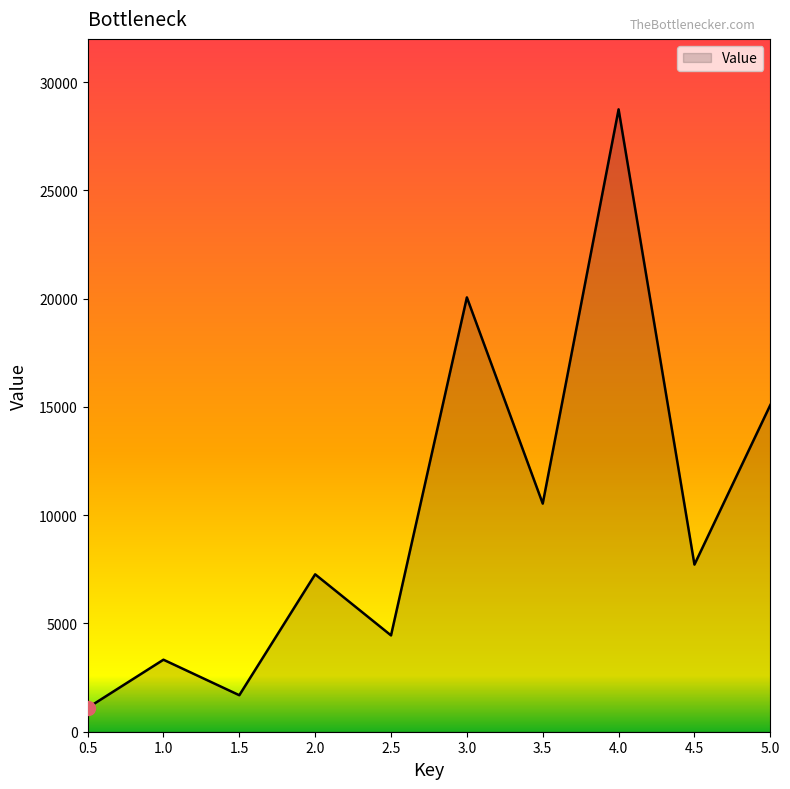

How many lines are shown in the chart?

1